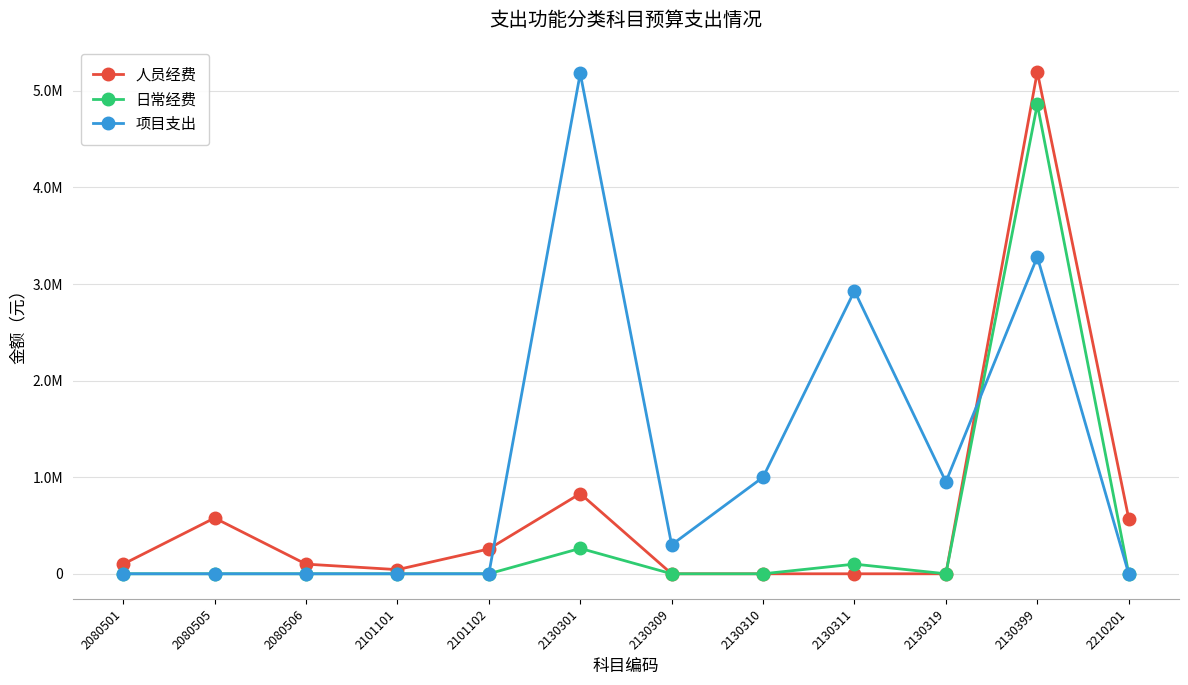

Reading left to right, list all the values displayed in this chart.

人员经费: 2080501=99900	2080505=577400	2080506=100000	2101101=43000	2101102=257000	2130301=829800	2130309=0	2130310=0	2130311=0	2130319=0	2130399=5195800	2210201=572000
日常经费: 2080501=0	2080505=0	2080506=0	2101101=0	2101102=0	2130301=263000	2130309=0	2130310=0	2130311=100000	2130319=0	2130399=4859000	2210201=0
项目支出: 2080501=0	2080505=0	2080506=0	2101101=0	2101102=0	2130301=5179400	2130309=300000	2130310=1000000	2130311=2928000	2130319=951700	2130399=3280000	2210201=0